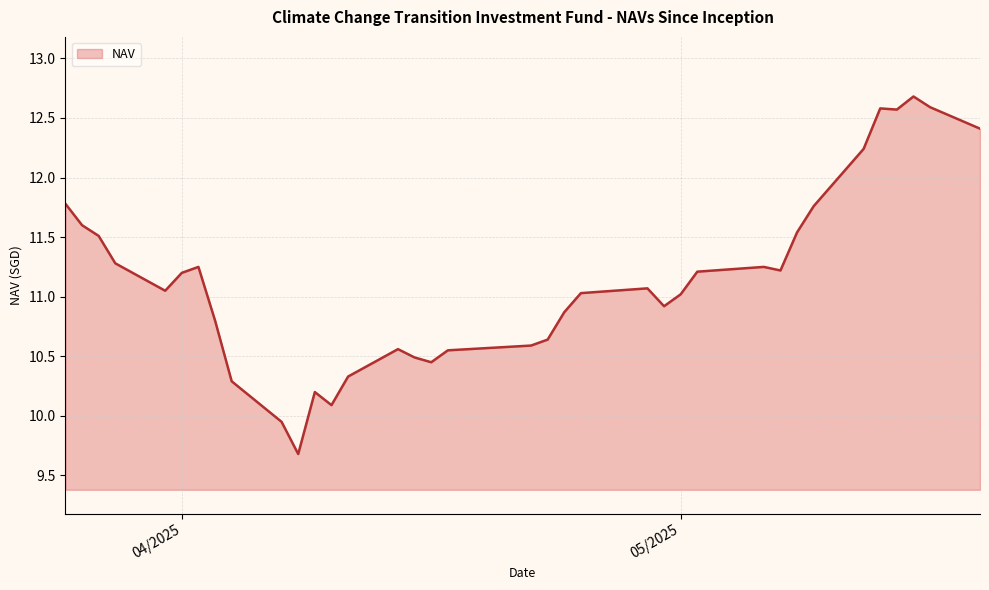

Is this an area chart (filled region under the line)?

Yes